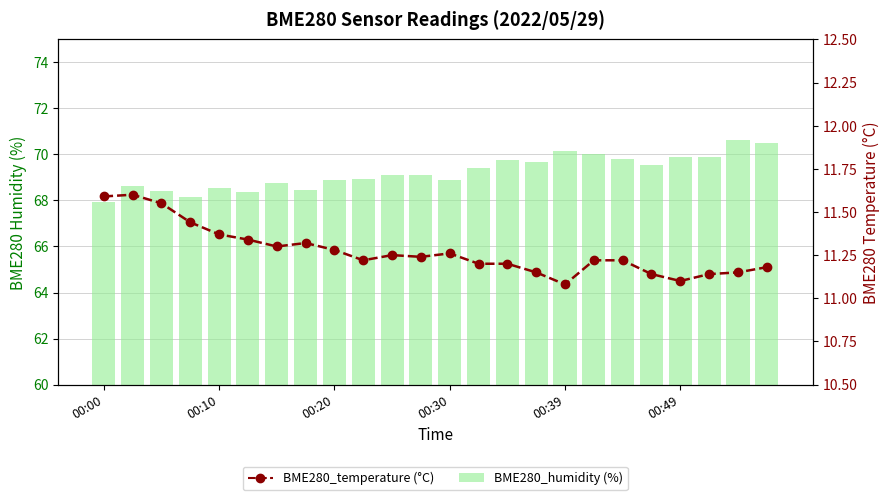

What is the average value of the BME280_humidity (%) series?

69.2